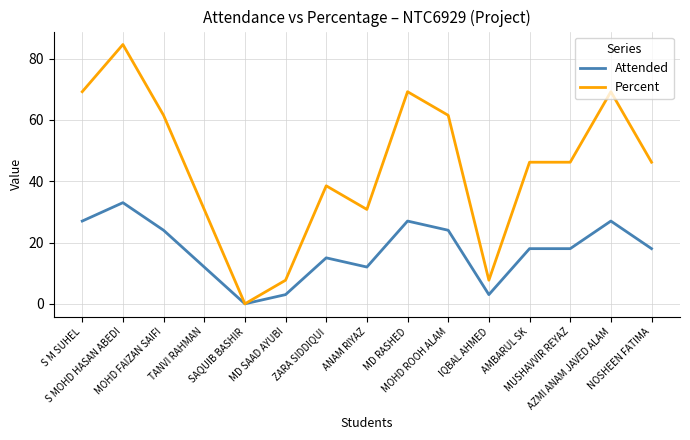

What is the difference between the highest and lowest values at MUSHAVVIR REYAZ?

28.2